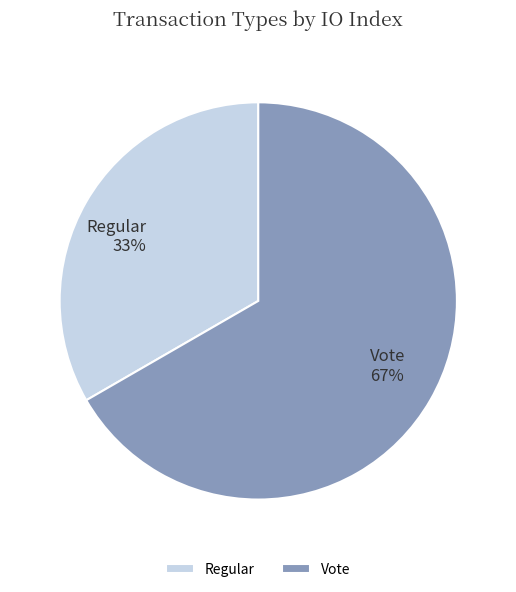

To the nearest percent, what percentage of the pie is Regular?

33%